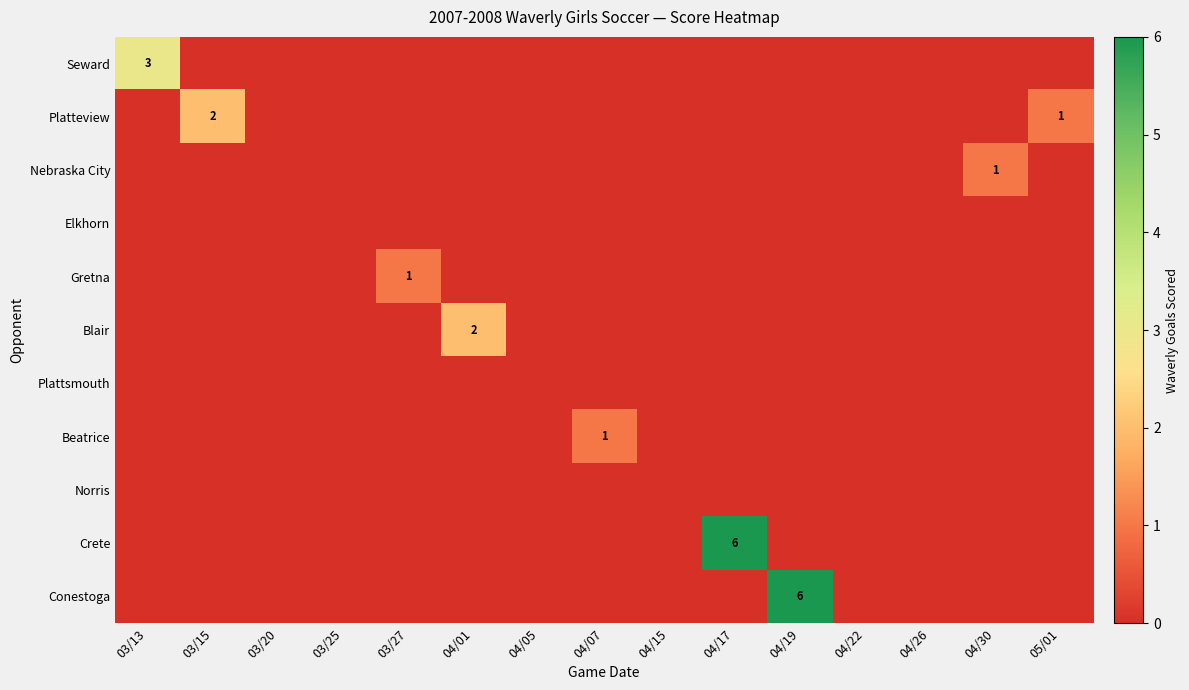

The value of Blair at 04/01 is 2. True or false?

True